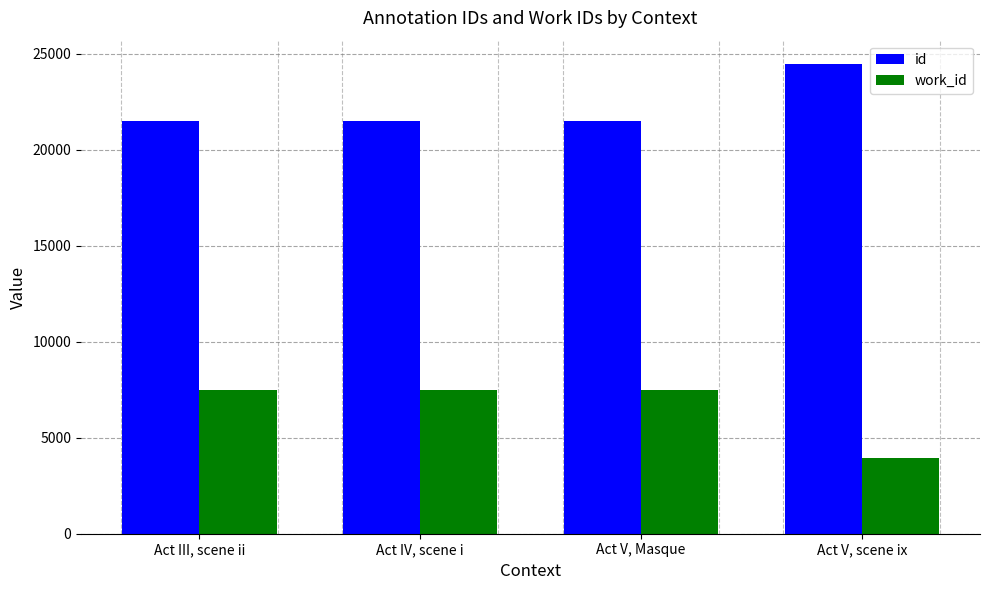

What are all the series names shown in the legend?

id, work_id